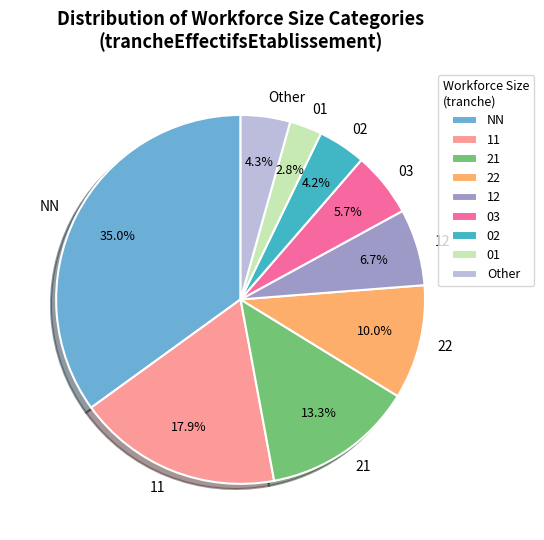

Count the number of slices in the pie.

9